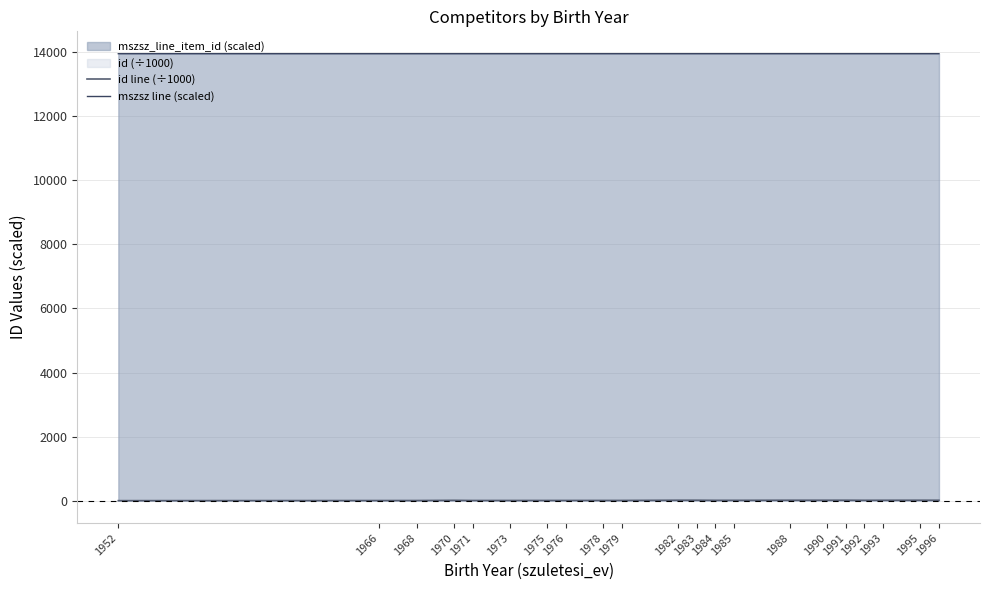

True or false: mszsz line (scaled) and id line (÷1000) cross at least once.

False